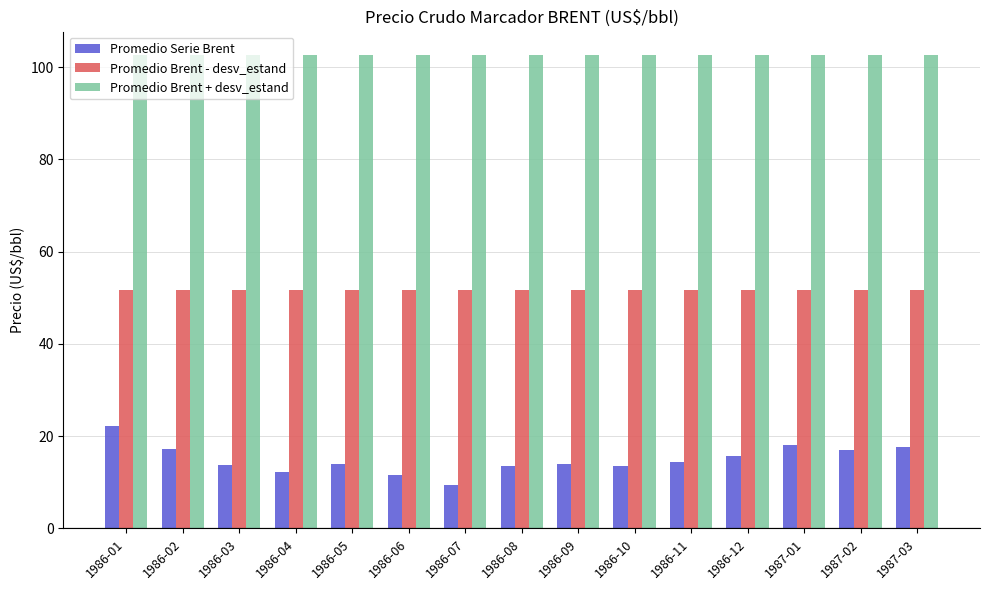

What is the sum of the Promedio Brent - desv_estand values at 1986-03 and 1986-09?

103.2